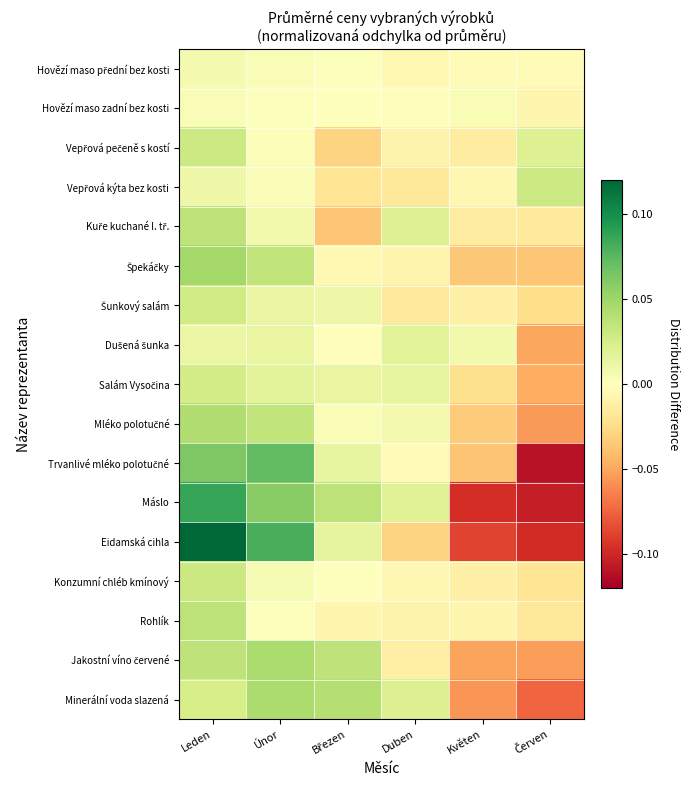

Which label corresponds to the smallest value in the chart?

Červen